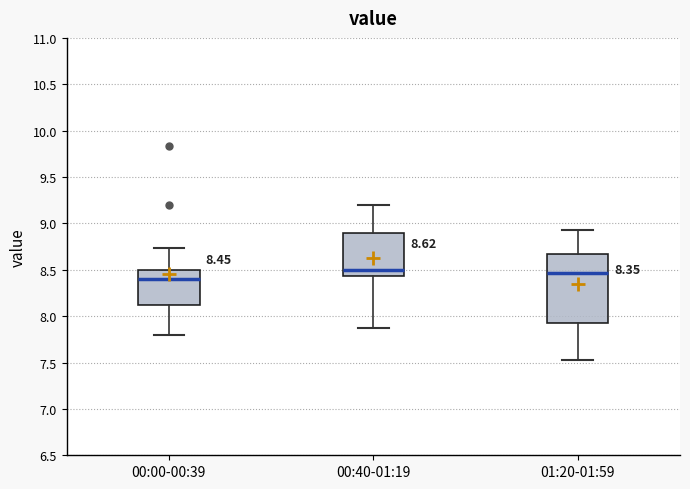

Which box is the tallest, from its lower edge to its upper edge?

01:20-01:59